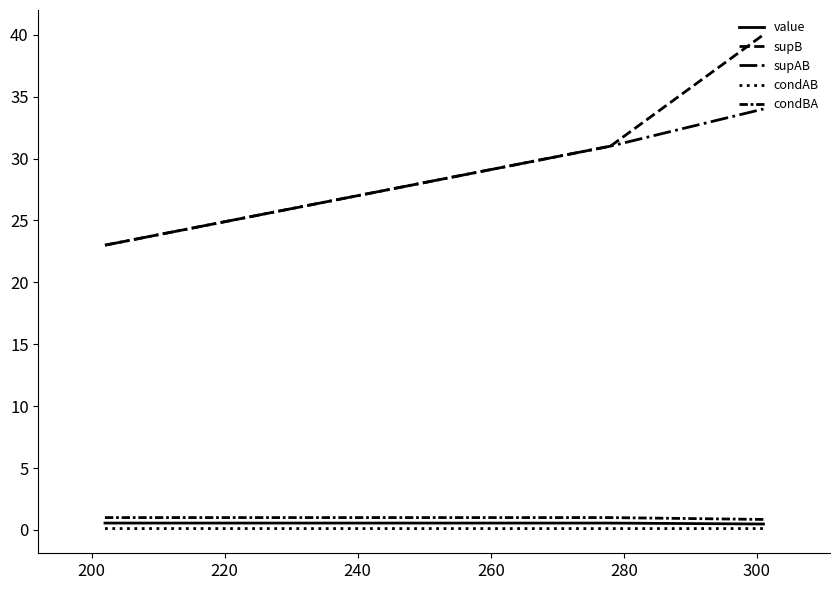

How many lines are shown in the chart?

5